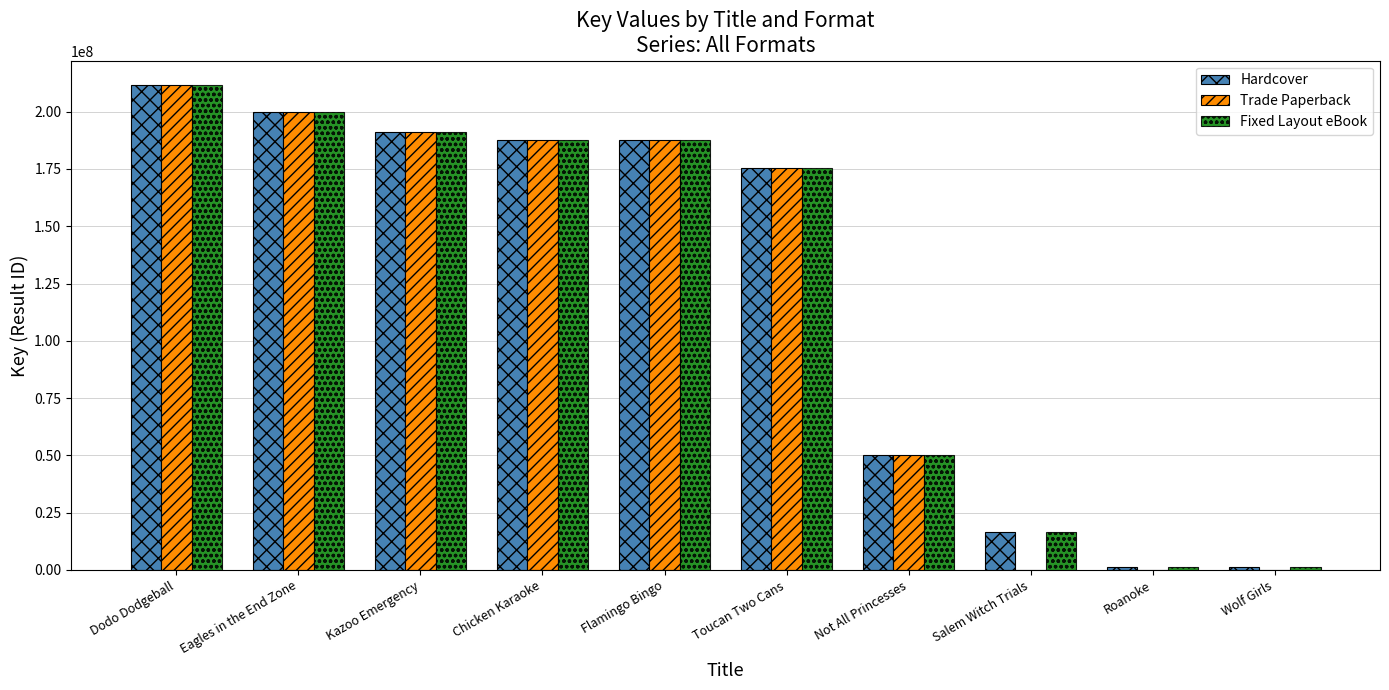

True or false: Trade Paperback has a value of 190933503 at Kazoo Emergency.

True